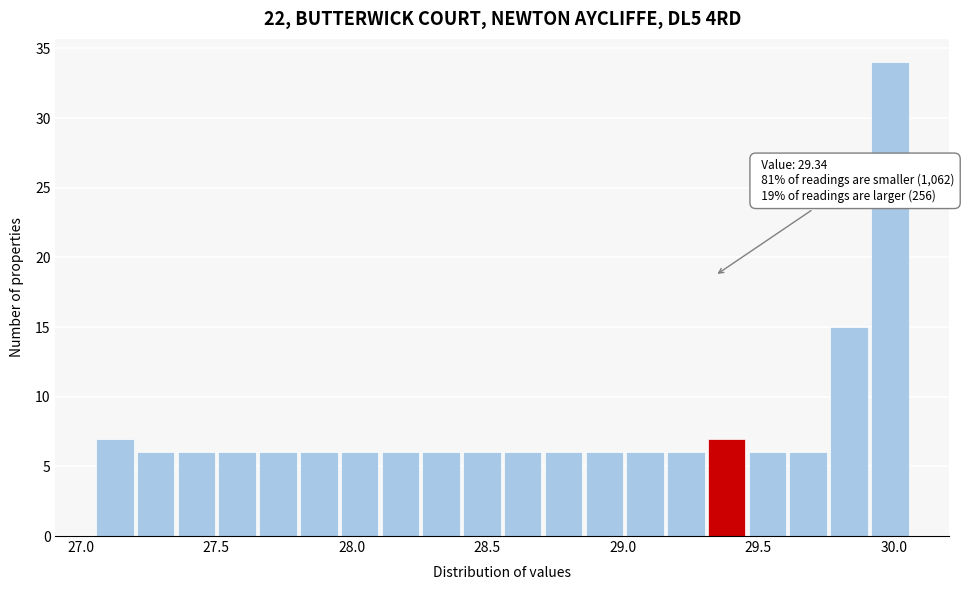

Read against the x-axis, roughly where is the centre of the tallest bar?

30.00